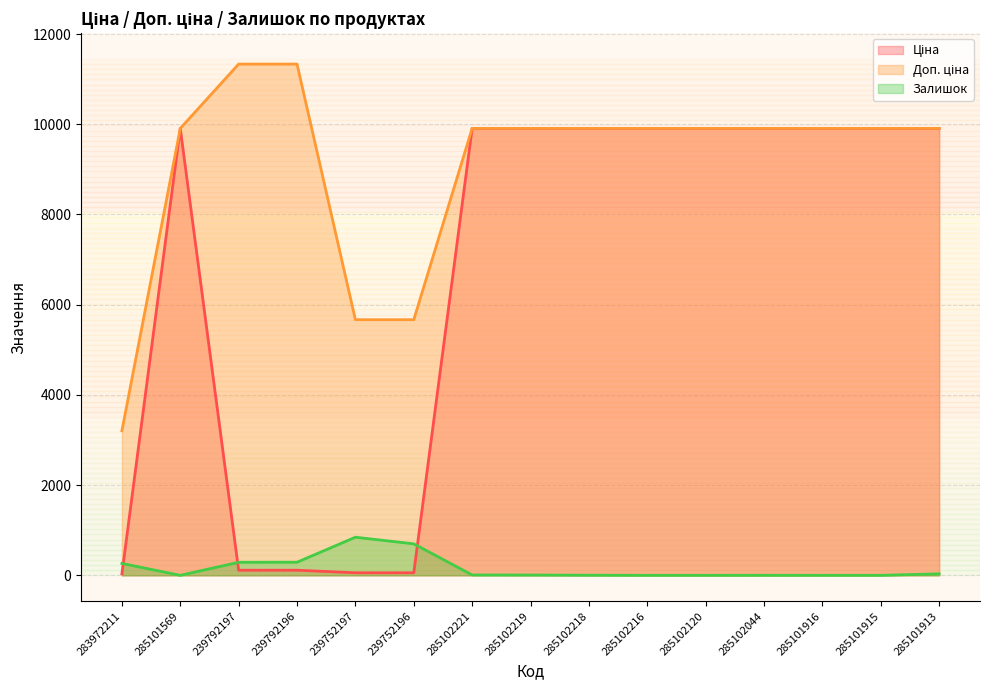

What is the spread (max minus min) of values at 239792196?

11220.7